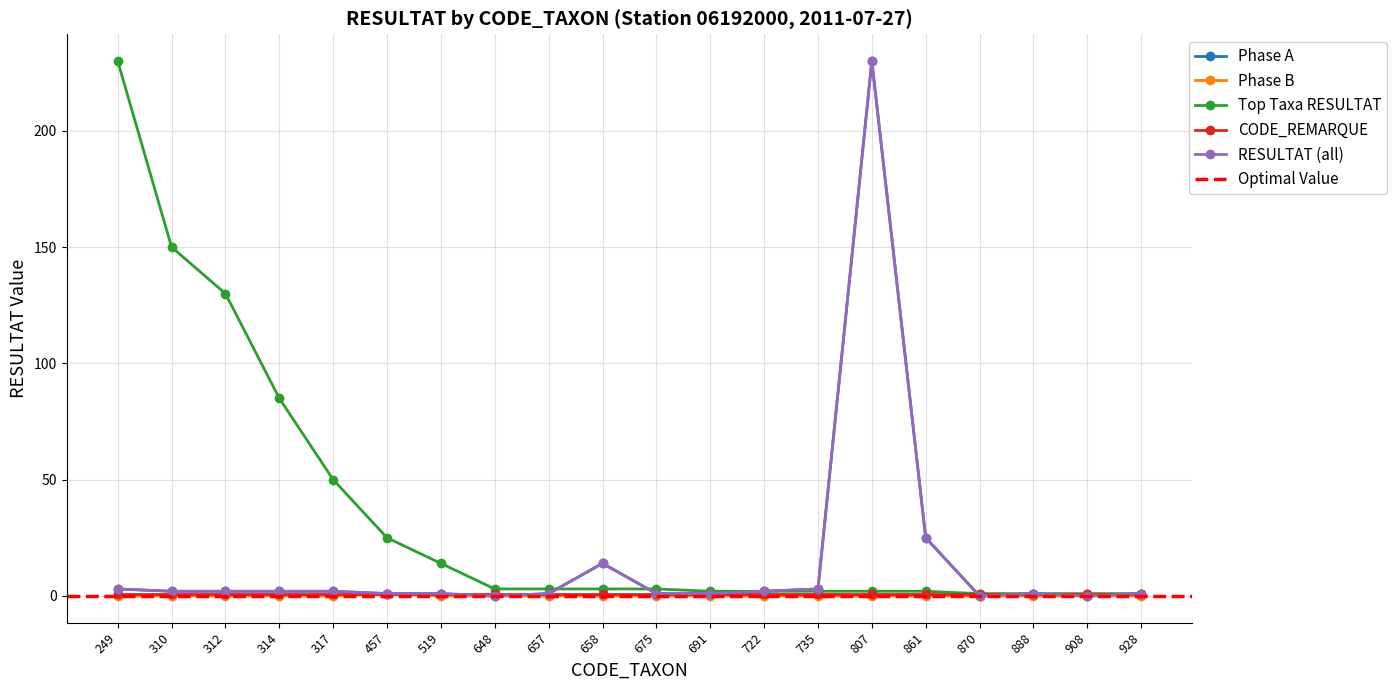

At which label is Phase B closest to 0?

249